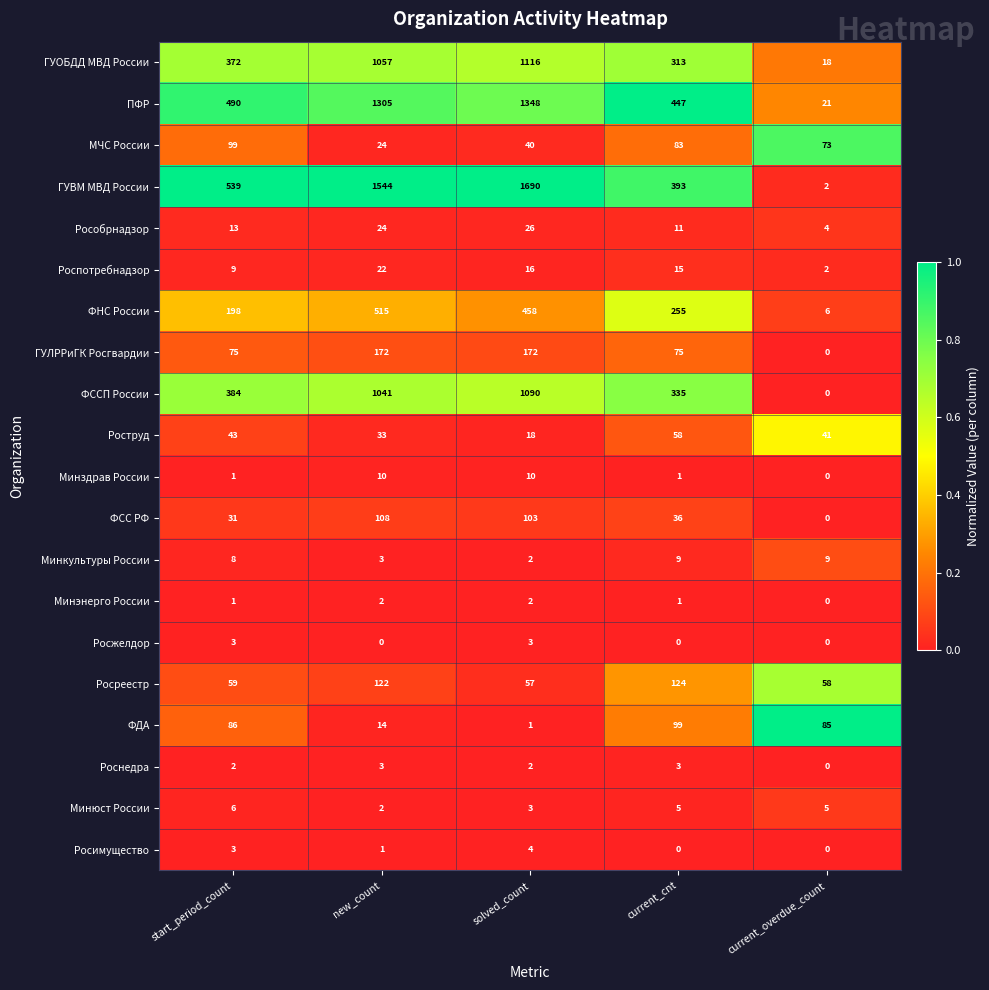

Which category has the lowest value in the Минкультуры России series?

solved_count